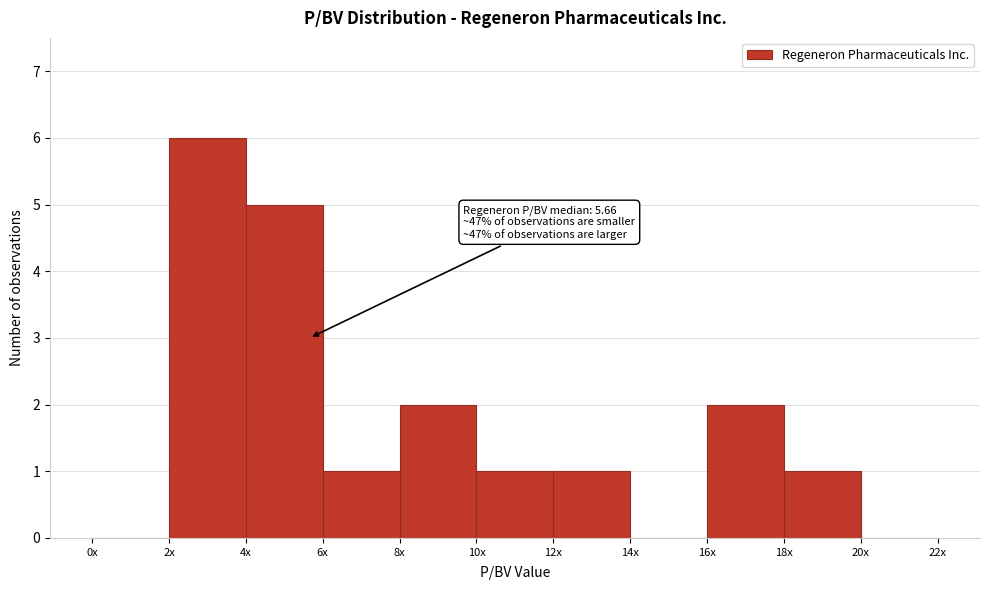

Reading left to right, transcribe all the data shown in this chart.

0x=0	2x=6	4x=5	6x=1	8x=2	10x=1	12x=1	14x=0	16x=2	18x=1	20x=0